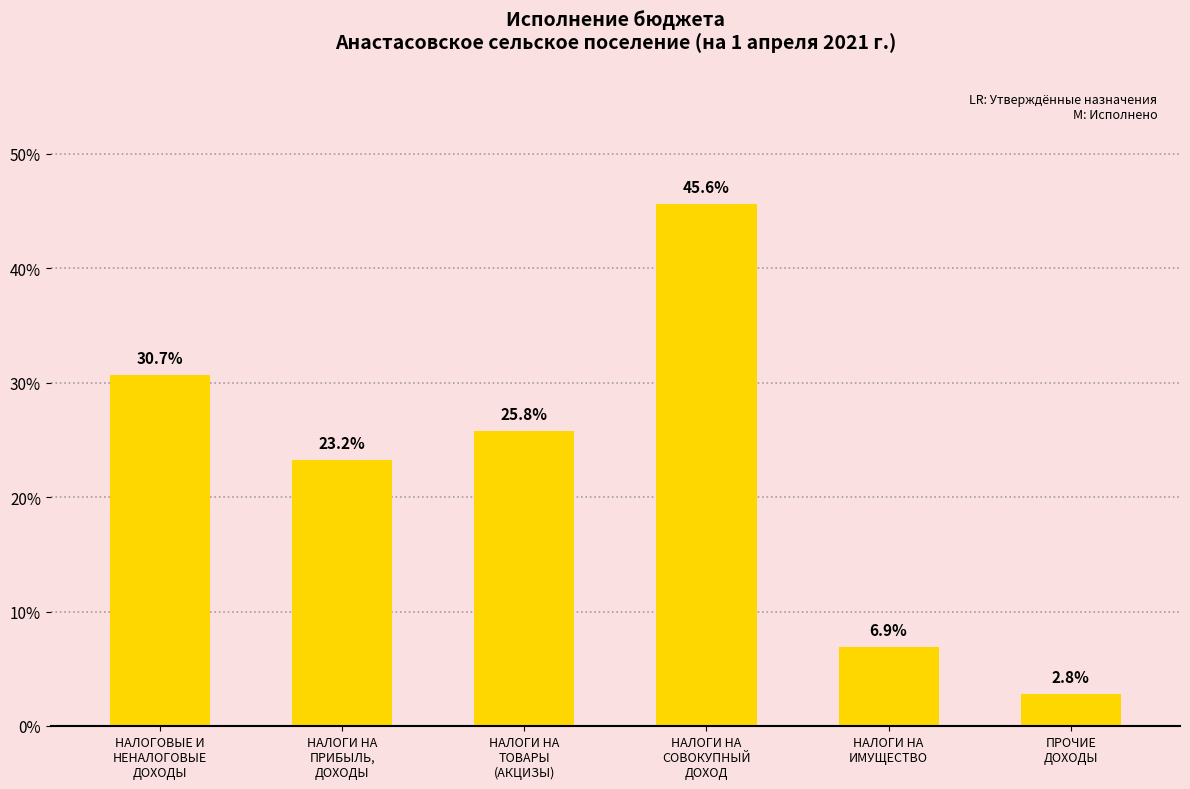

Count the number of data series in this chart.

1